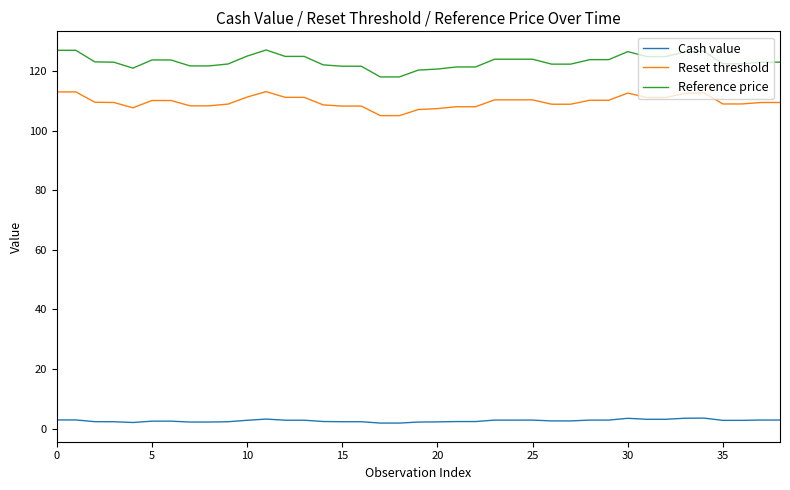

List the series in order of their peak value, lowest first.

Cash value, Reset threshold, Reference price